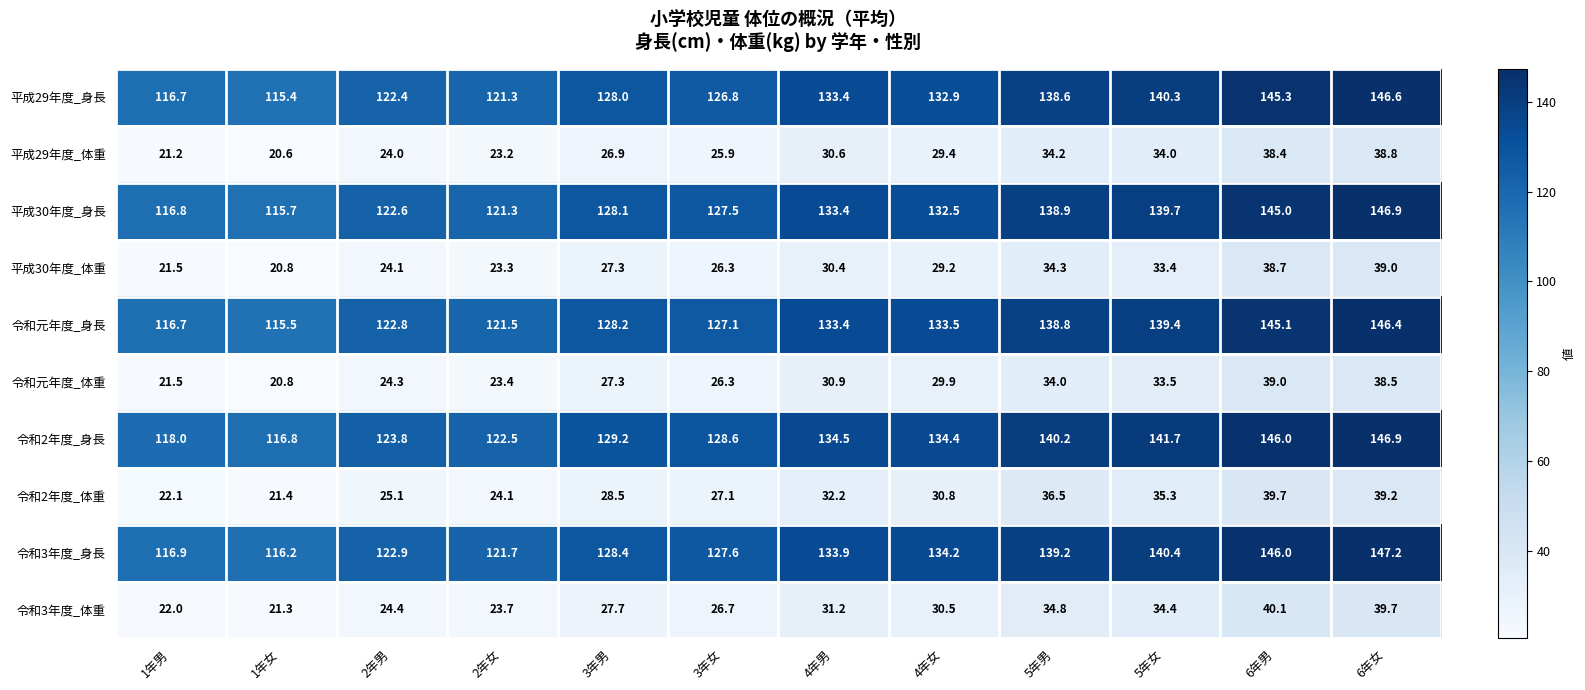

Which category has the lowest value in the 令和2年度_身長 series?

1年女